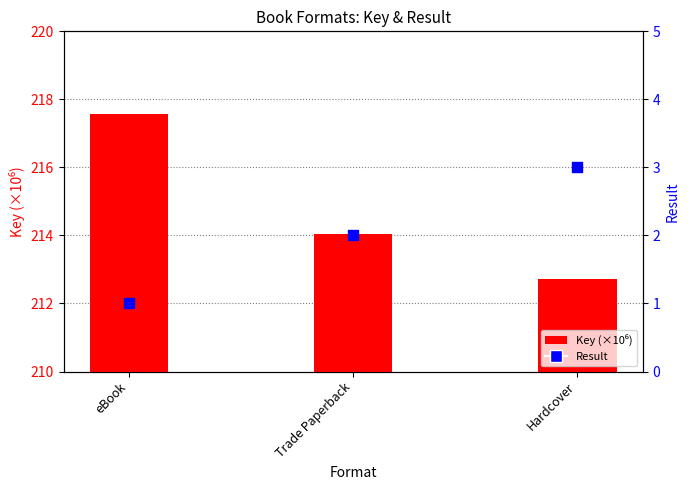

At which category is the sum across all series the highest?

eBook